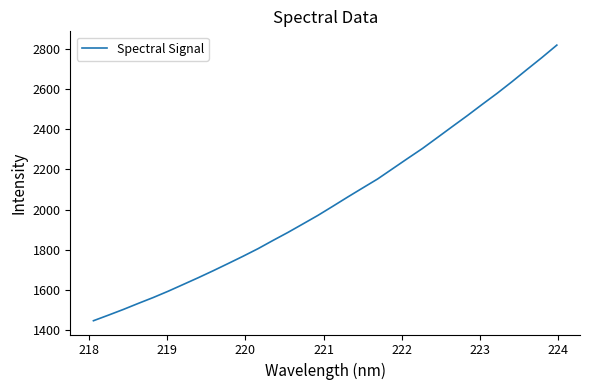

What is the smallest value displayed?

1445.3